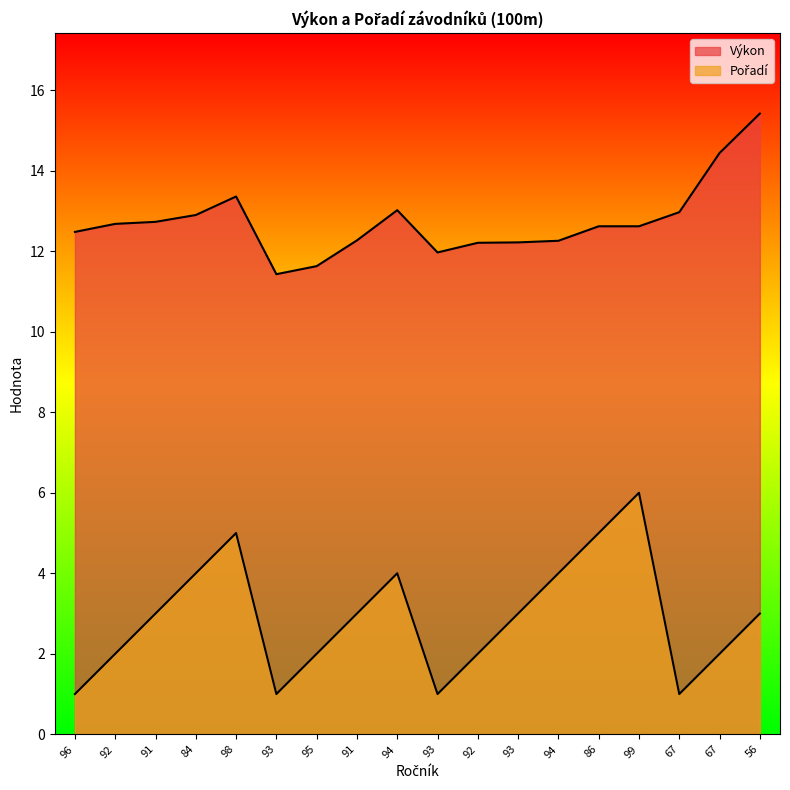

What value does the Výkon series have at 56?

15.4